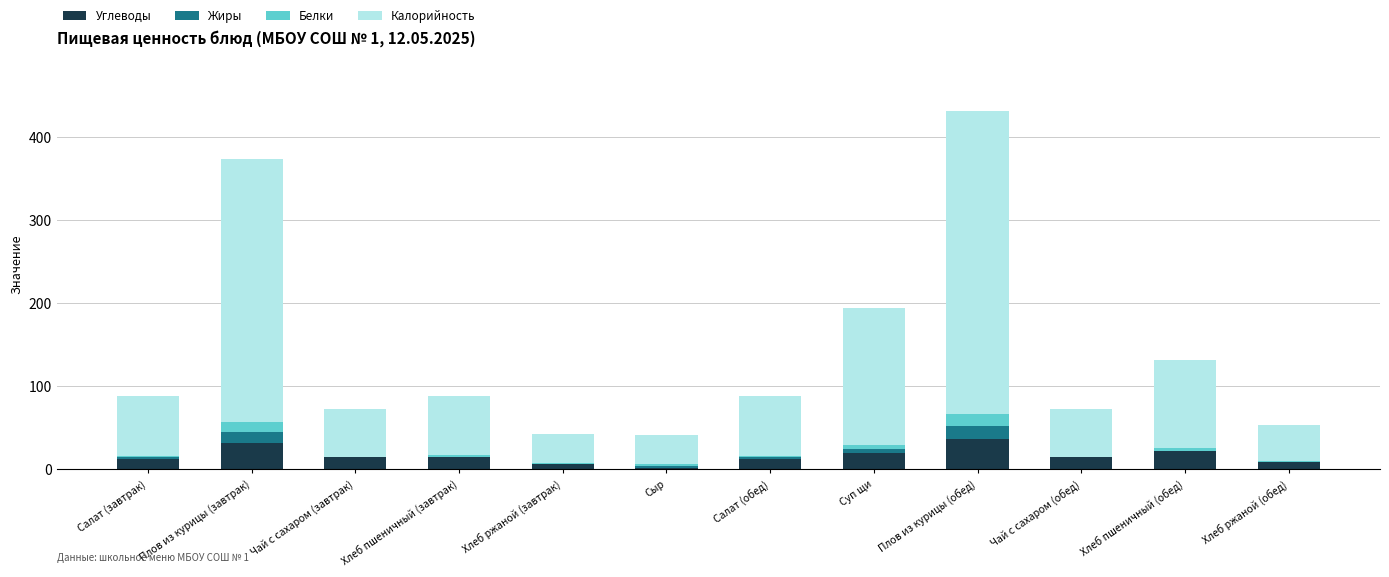

At which category is the sum across all series the highest?

Плов из курицы (обед)